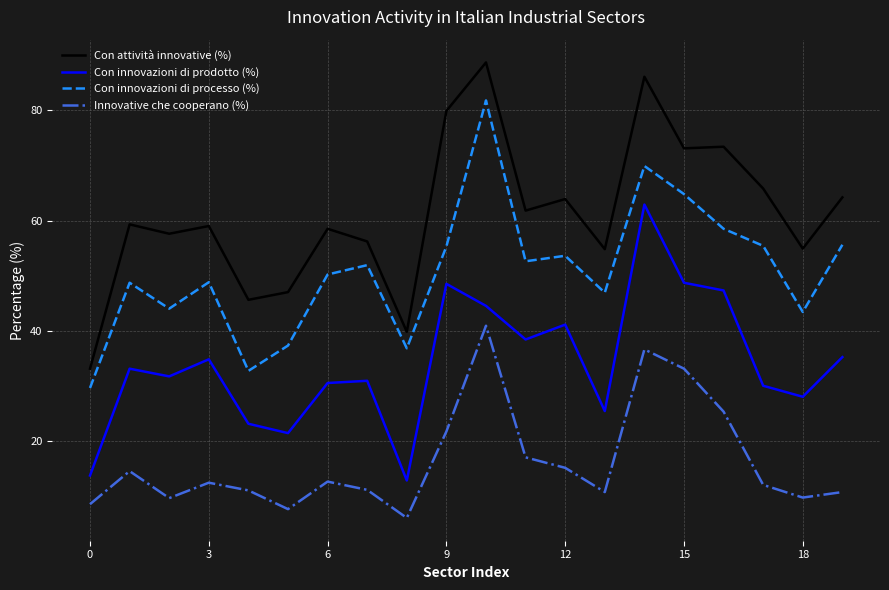

Which series has the widest spread of values?

Con attività innovative (%)